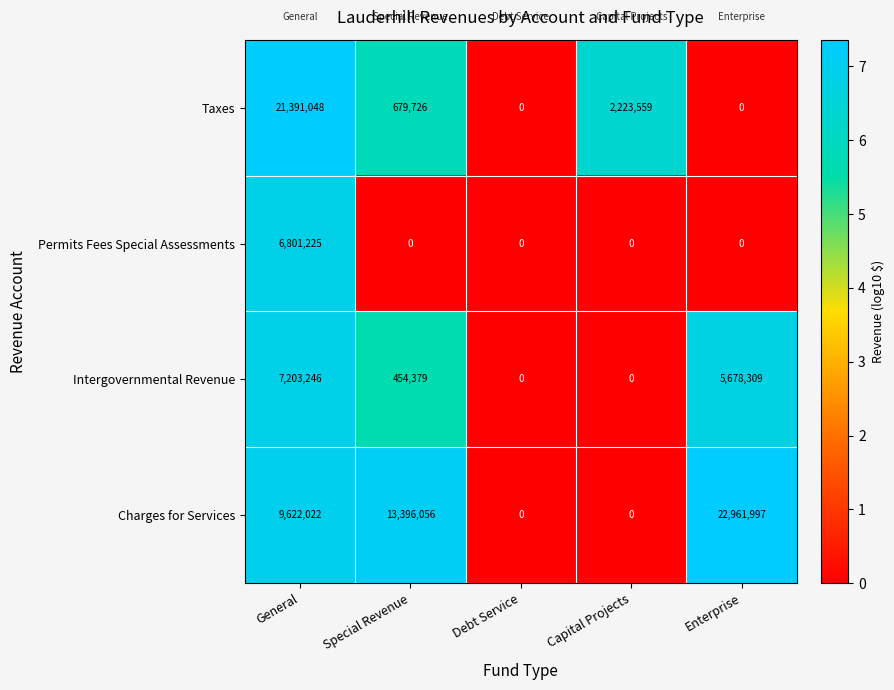

Rank the series by their maximum value, from lowest to highest.

Permits Fees Special Assessments, Intergovernmental Revenue, Taxes, Charges for Services